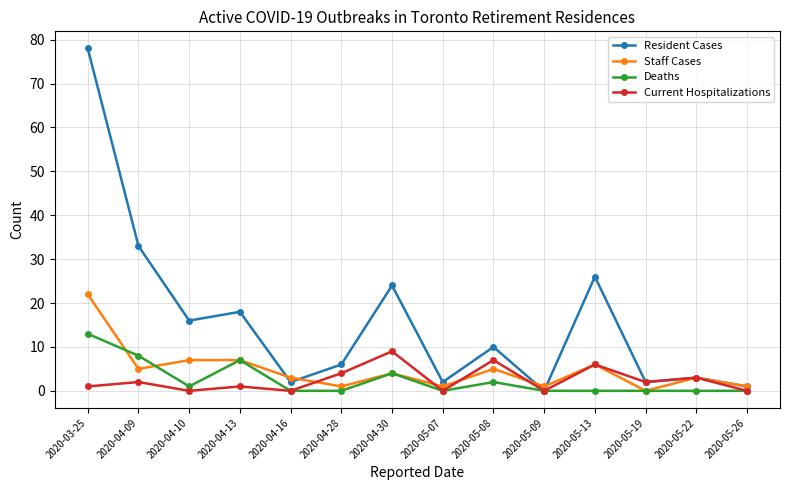

What position from the left is 2020-05-26?

14